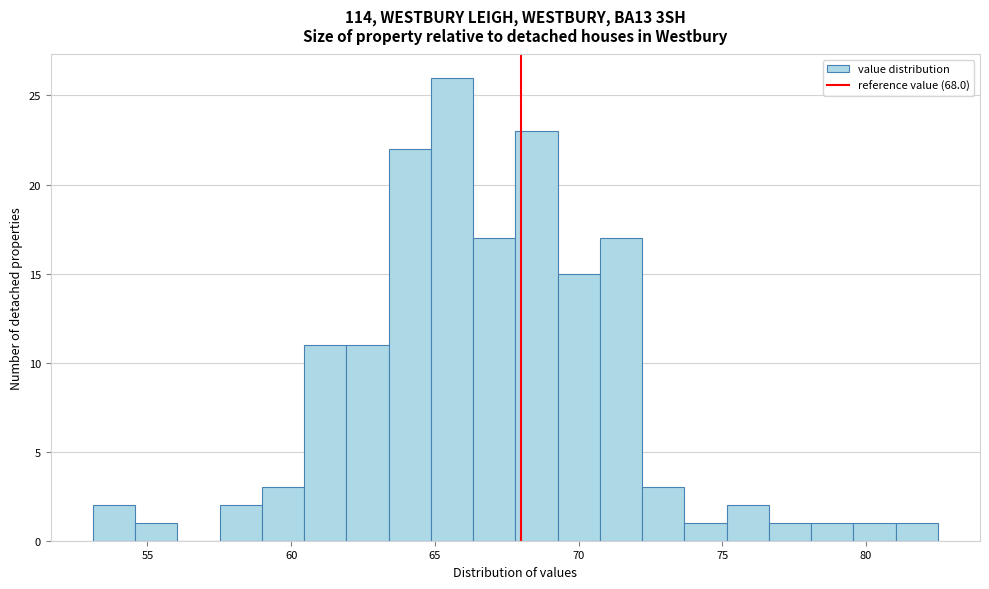

Read against the x-axis, roughly where is the centre of the tallest bar?

65.5